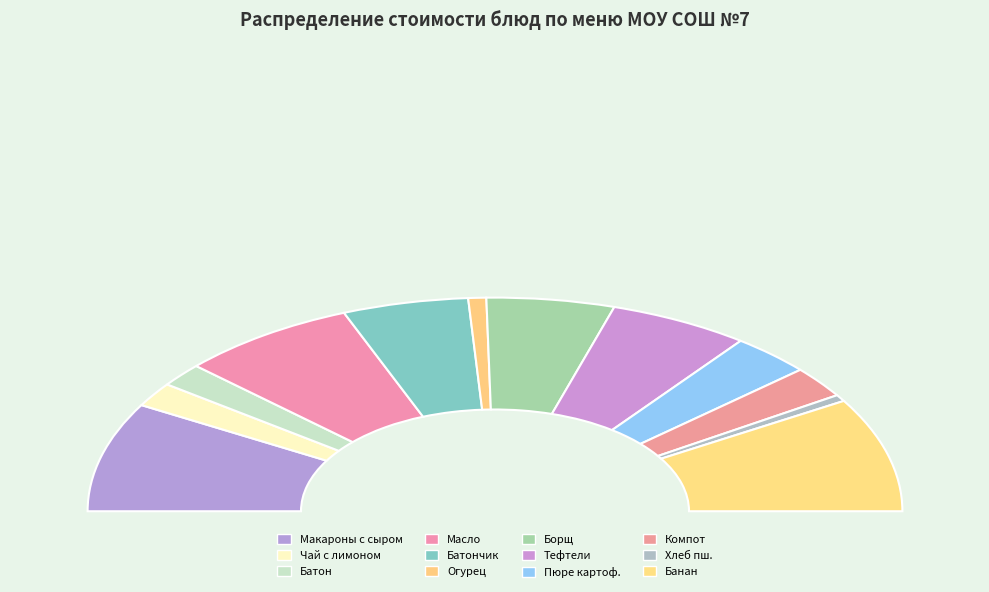

What percentage do БАНАН and МАСЛО (ПОРЦИЯМИ) together represent?

31.4%